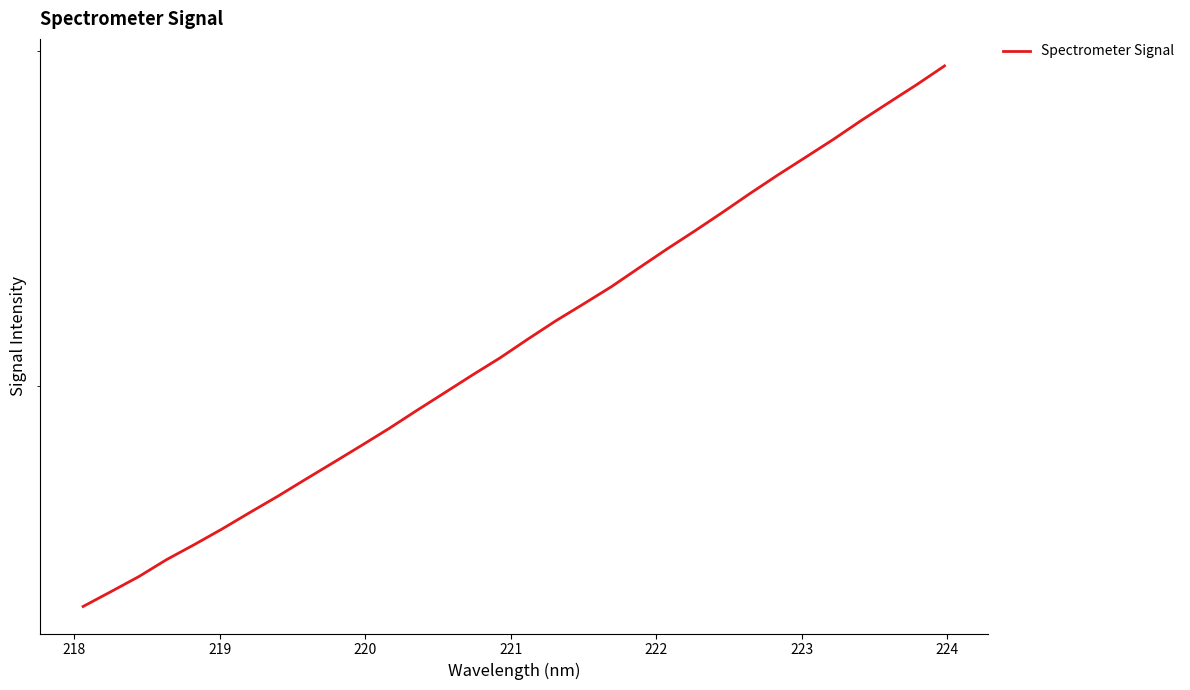

True or false: the data has more than 1 interior local peaks.

False